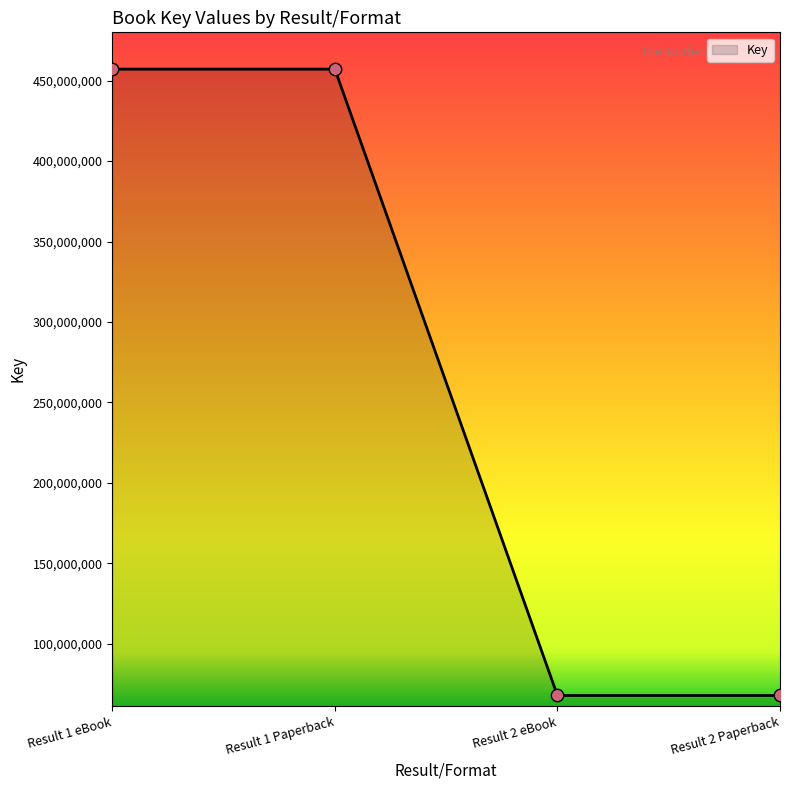

What is the change in value from Result 1 Paperback to Result 2 Paperback?

-389255772